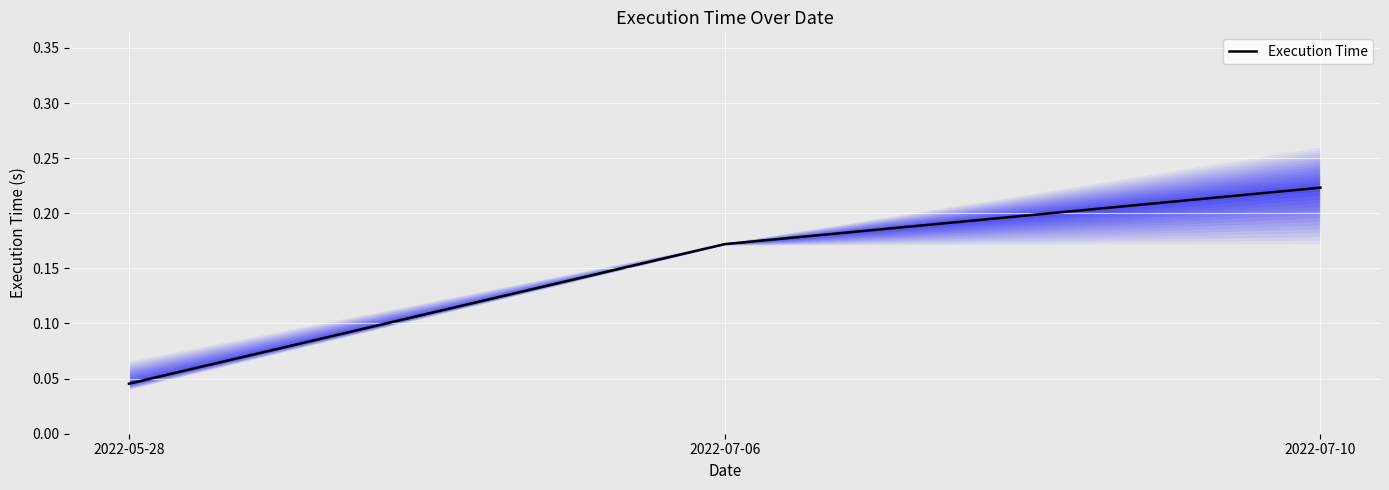

What is the sum of the values at 2022-07-06 and 2022-05-28?

0.2